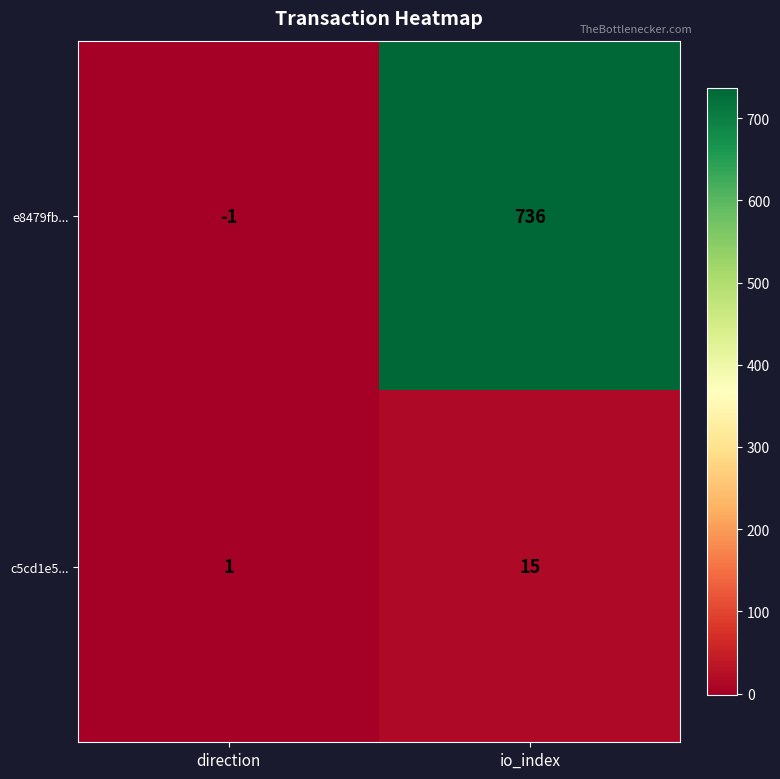

How many series are shown in this chart?

2